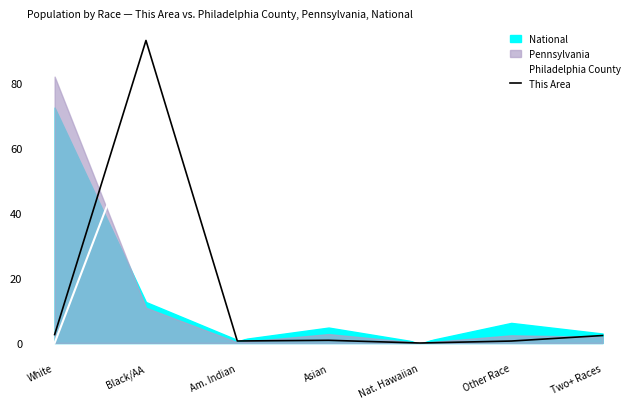

The value of This Area at Black/AA is 161.4. True or false?

False